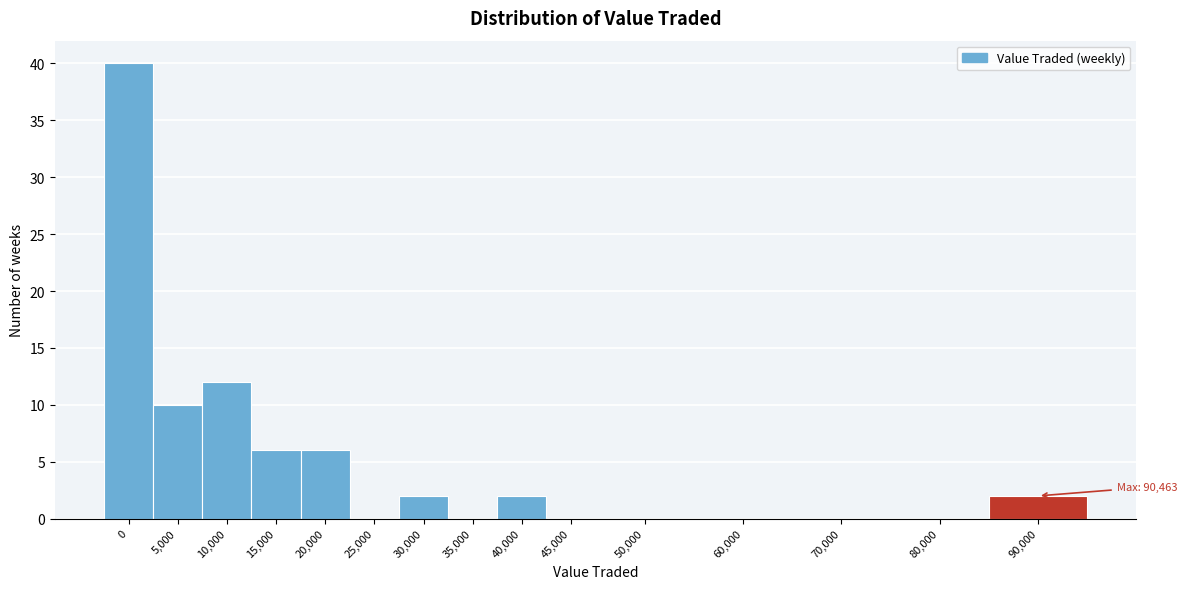

Reading right to left, what are all the values shown in this chart?

90,000=2	80,000=0	70,000=0	60,000=0	50,000=0	45,000=0	40,000=2	35,000=0	30,000=2	25,000=0	20,000=6	15,000=6	10,000=12	5,000=10	0=40